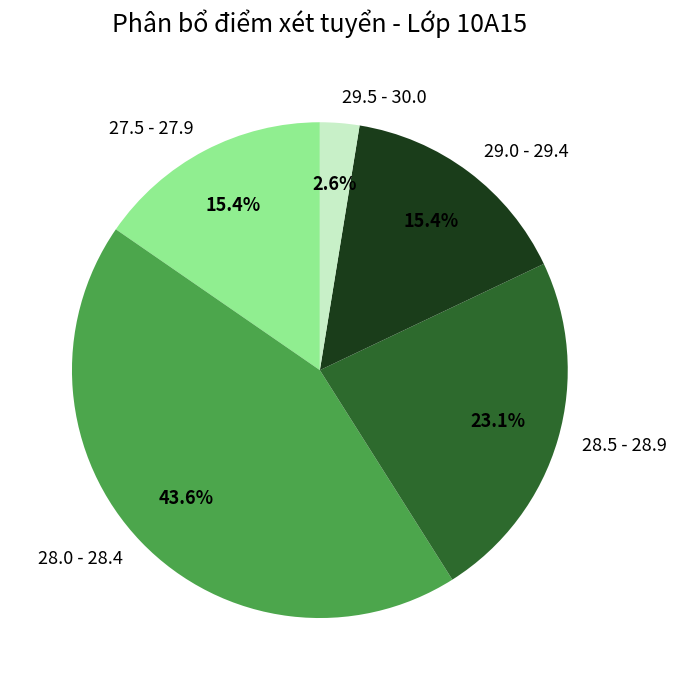

Is there any slice that represents more than half of the pie?

No